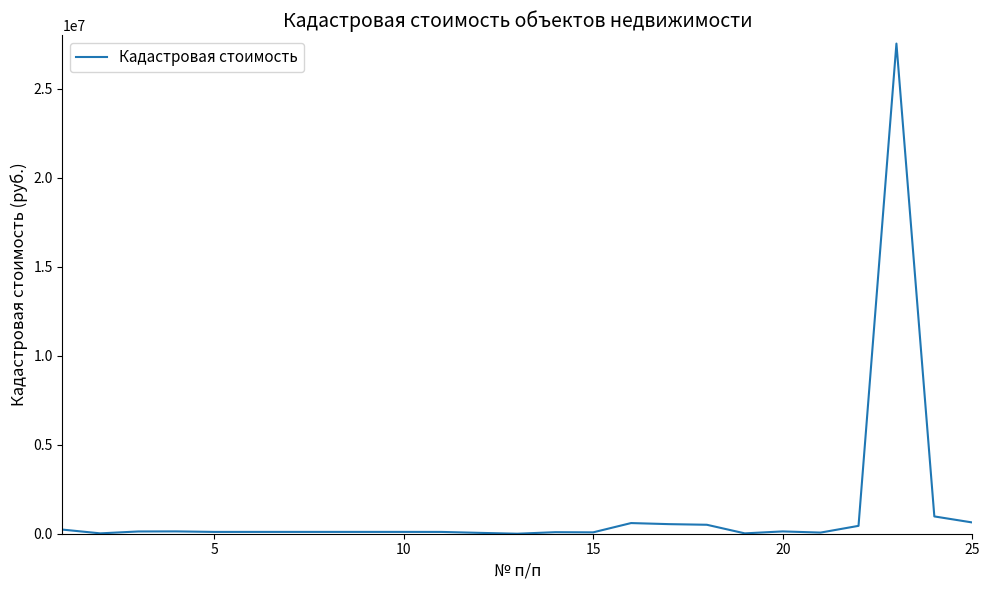

What is the difference between the second highest and second lowest values?

951235.6